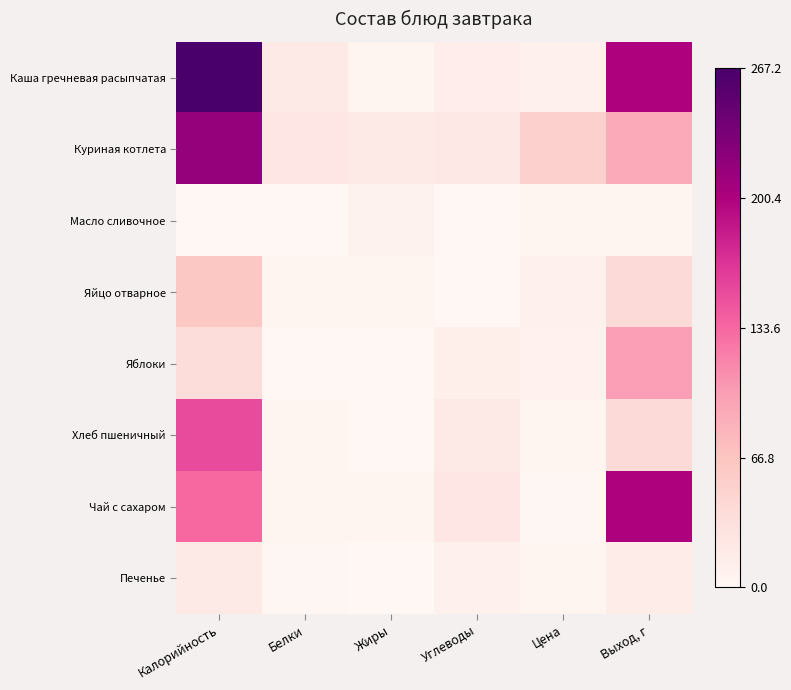

Rank the series at Углеводы from lowest to highest value.

Яйцо отварное, Масло сливочное, Печенье, Яблоки, Каша гречневая расыпчатая, Хлеб пшеничный, Куриная котлета, Чай с сахаром